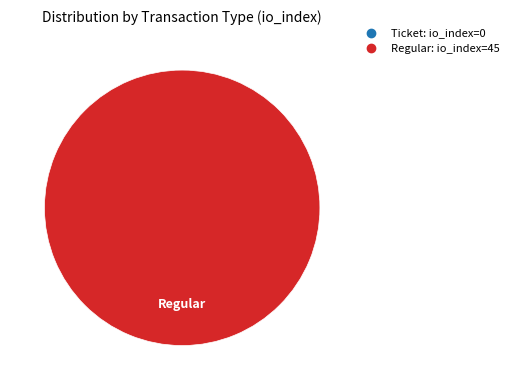

What is the change in value from Ticket (index 0) to Regular (index 45)?

+45